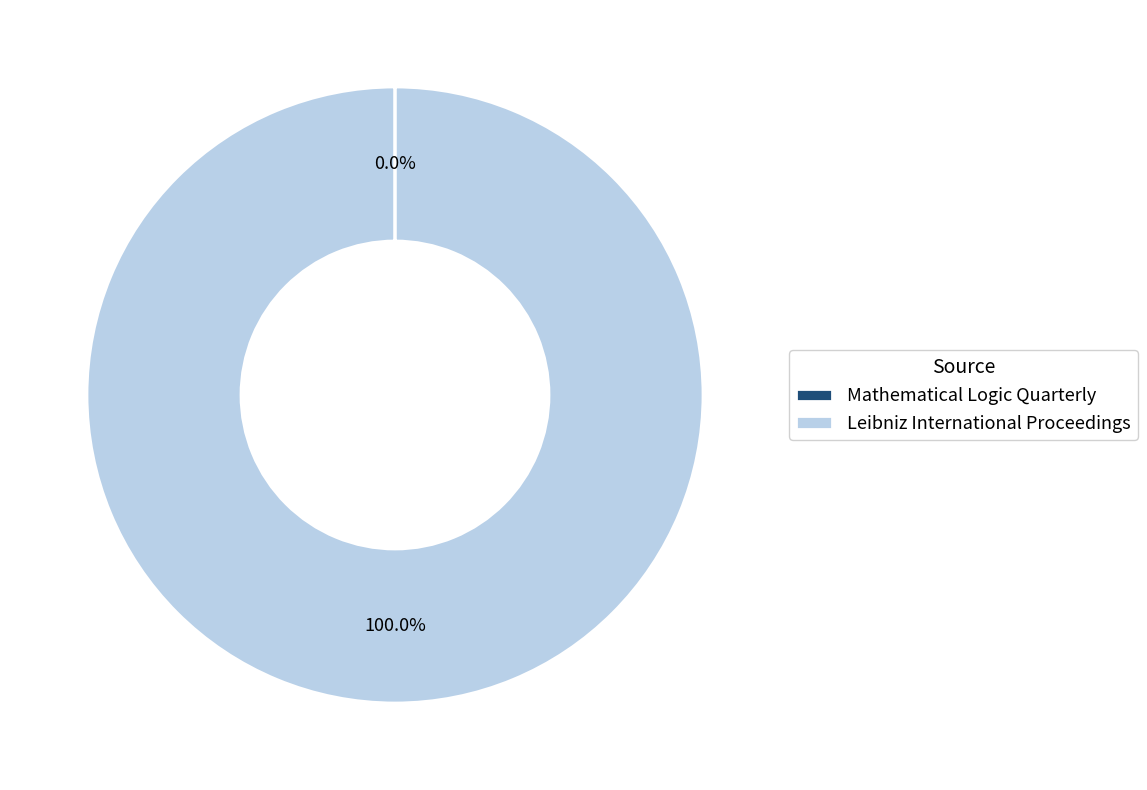

Which slice is the largest?

Leibniz International Proceedings